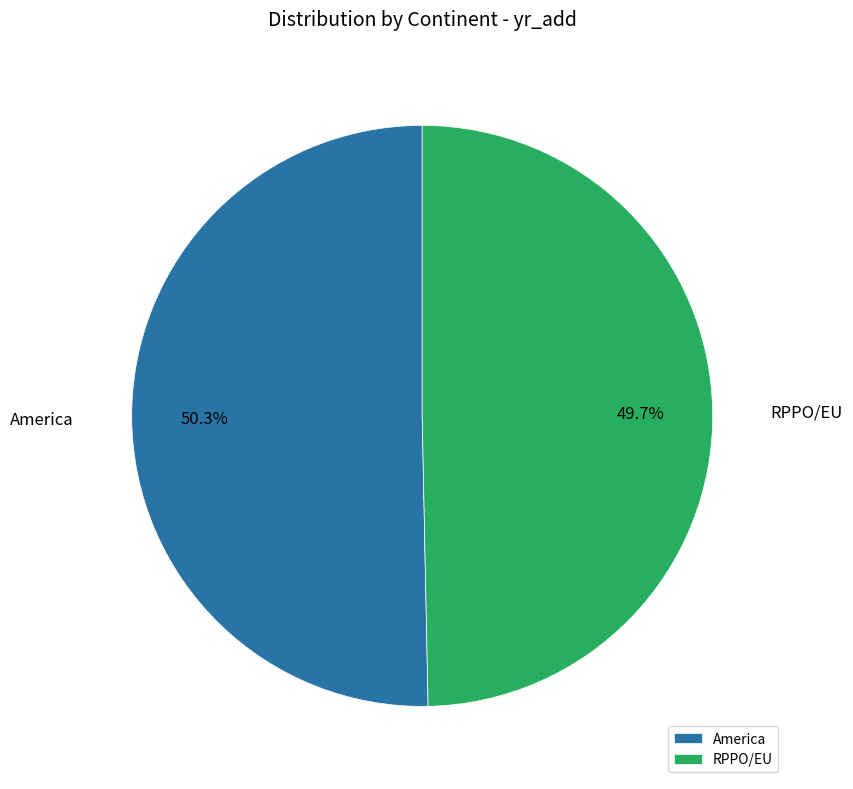

The RPPO/EU slice represents 50% of the pie. True or false?

True